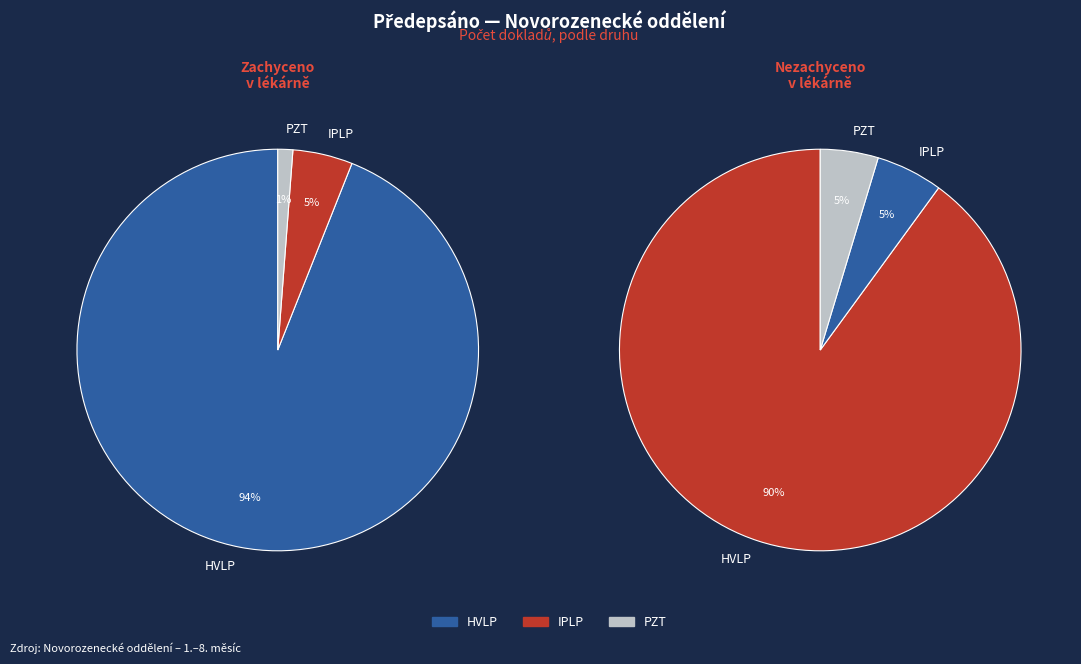

Between IPLP and PZT, which is larger?

IPLP